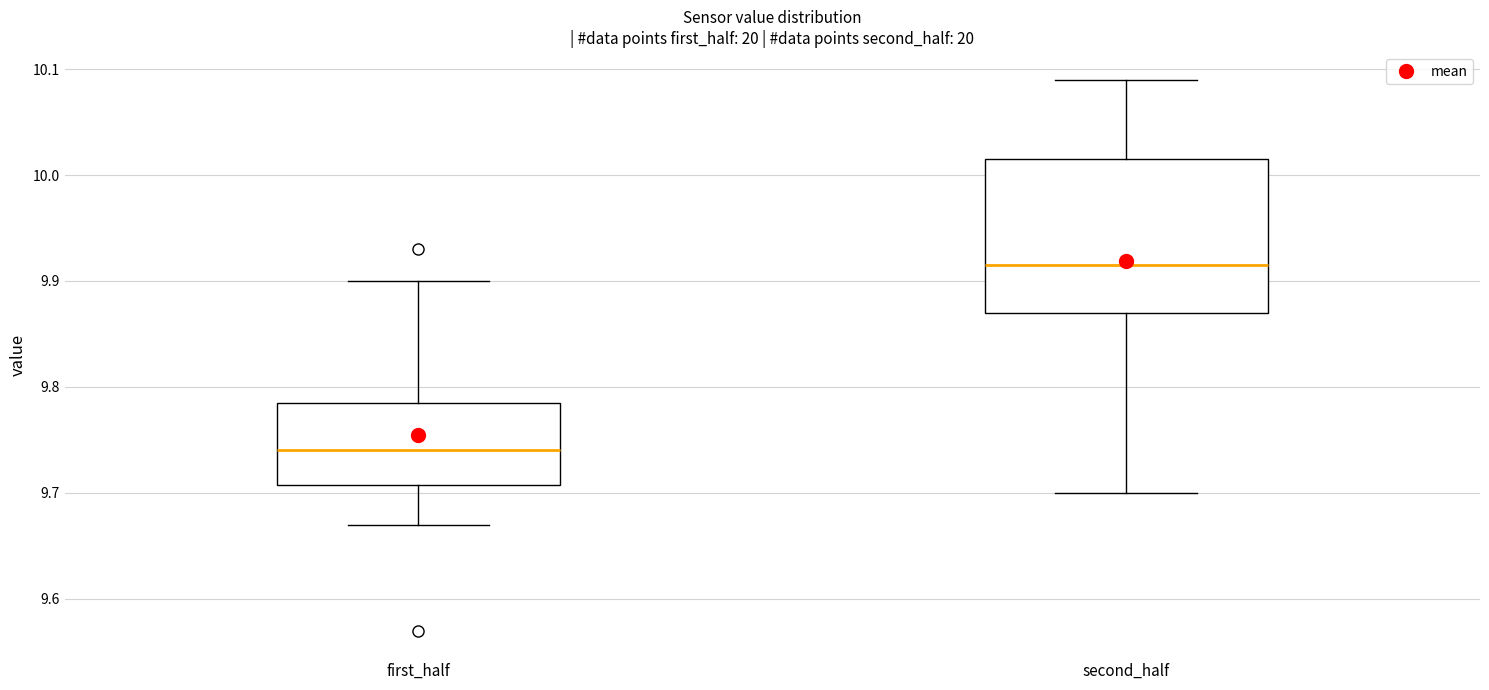

Reading left to right, read every box against the y-axis: the position of its median line, the range the box covers, and the ends of its whiskers. The values are not printed on the chart, so give them approximately, as read against the axis.

first_half: median 9.74, box 9.71 to 9.79, whiskers 9.67 to 9.90
second_half: median 9.92, box 9.87 to 10.02, whiskers 9.70 to 10.09